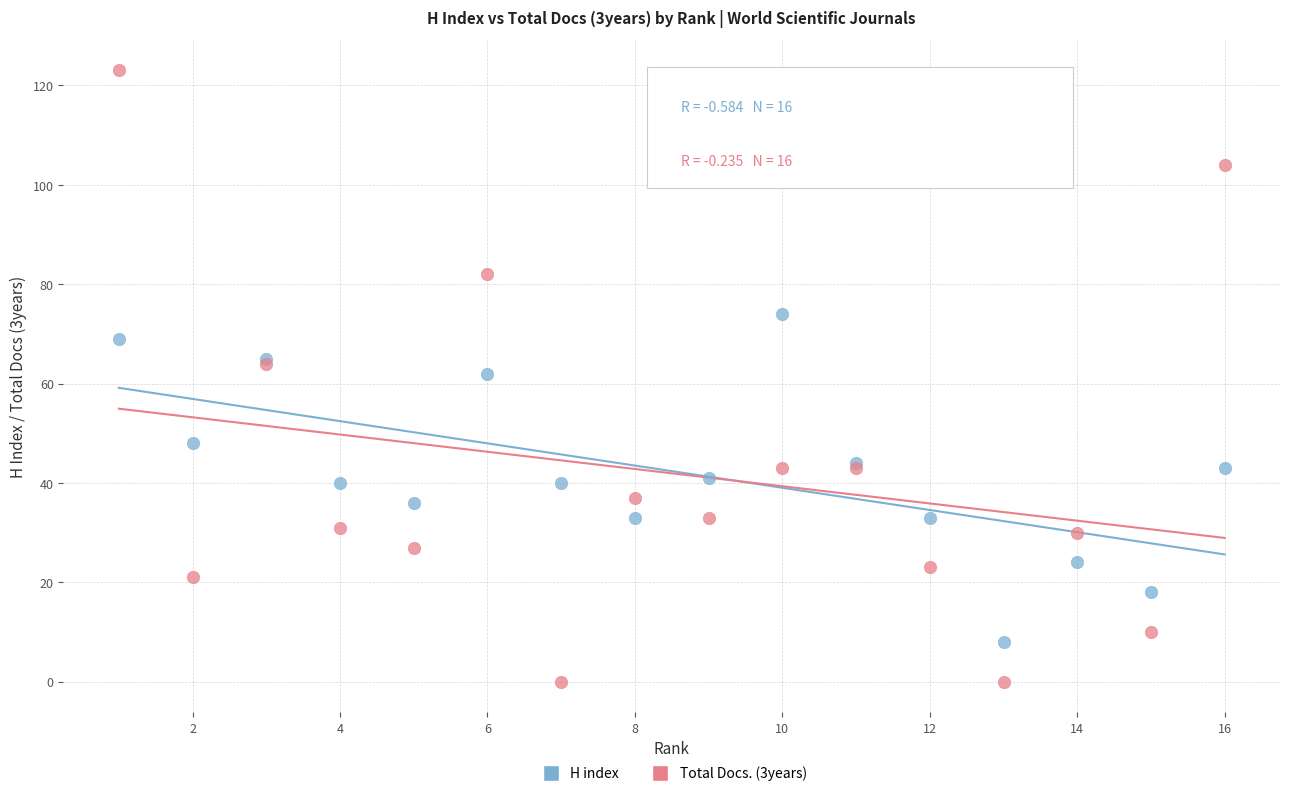

Which series contains the lowest Y value?

Total Docs. (3years)